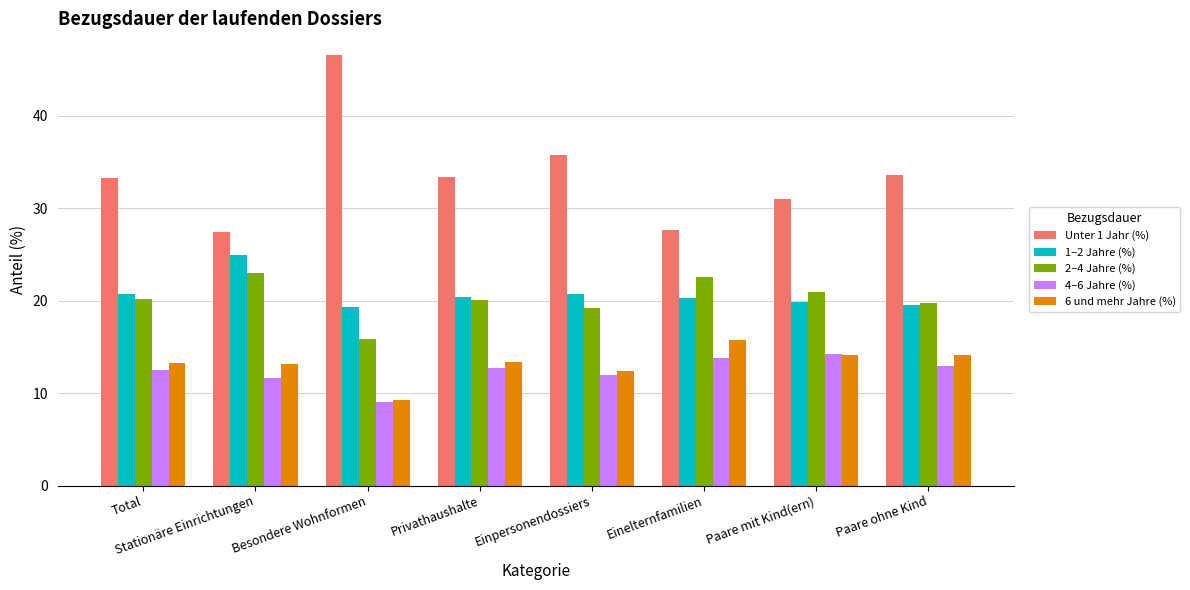

What is the smallest value displayed?

9.0